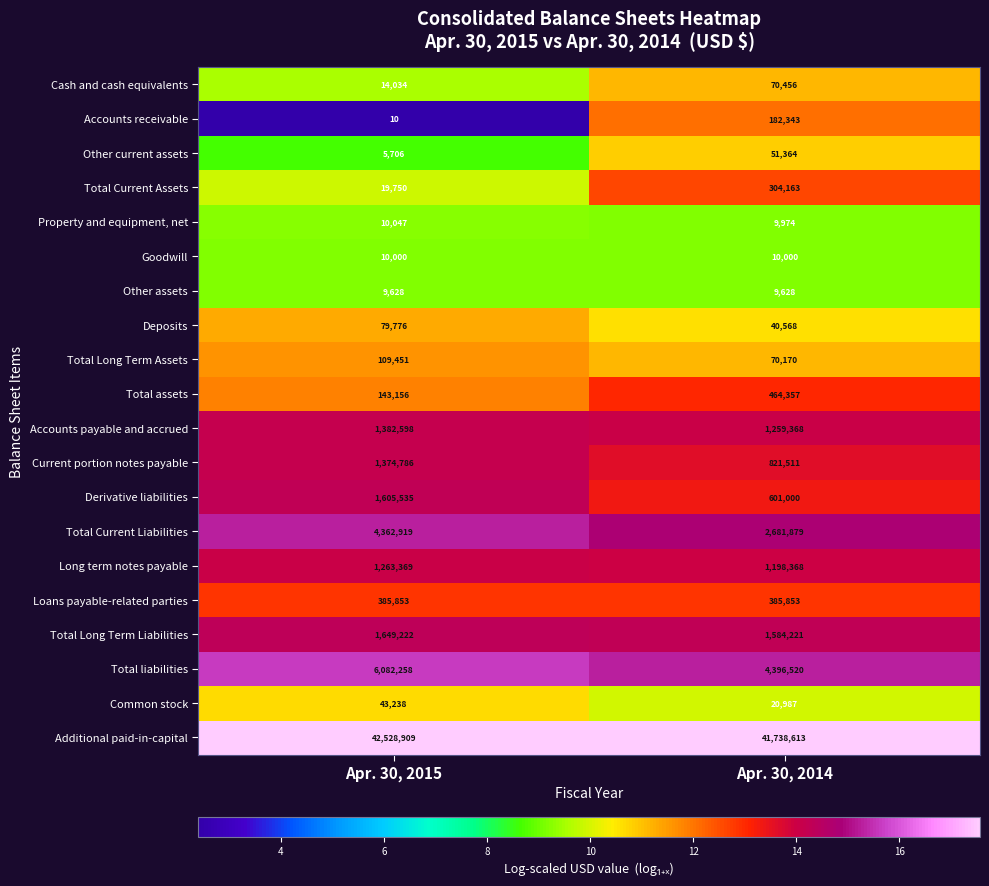

What is the difference between the Other current assets values at Apr. 30, 2014 and Apr. 30, 2015?

45658